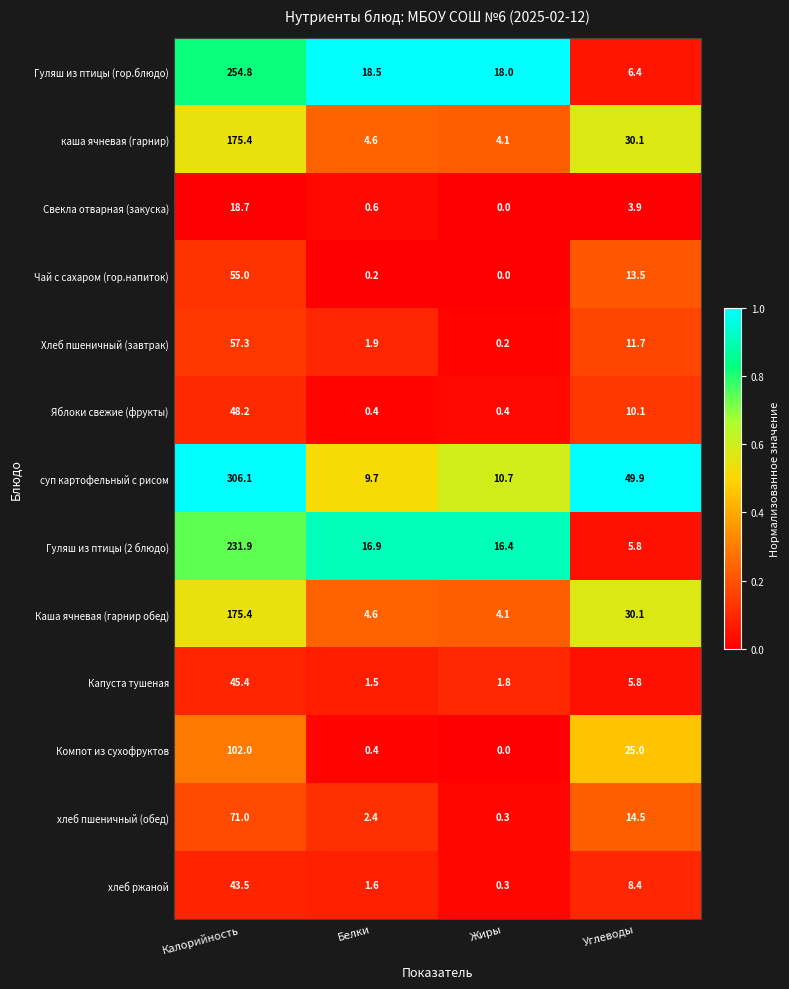

How many series are shown in this chart?

13